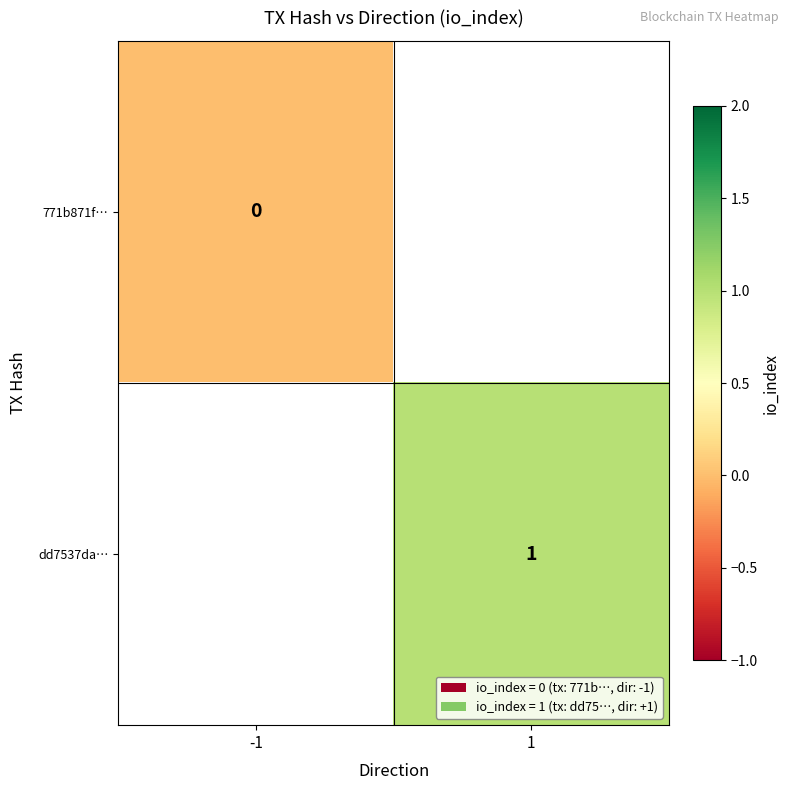

Count the number of data series in this chart.

2